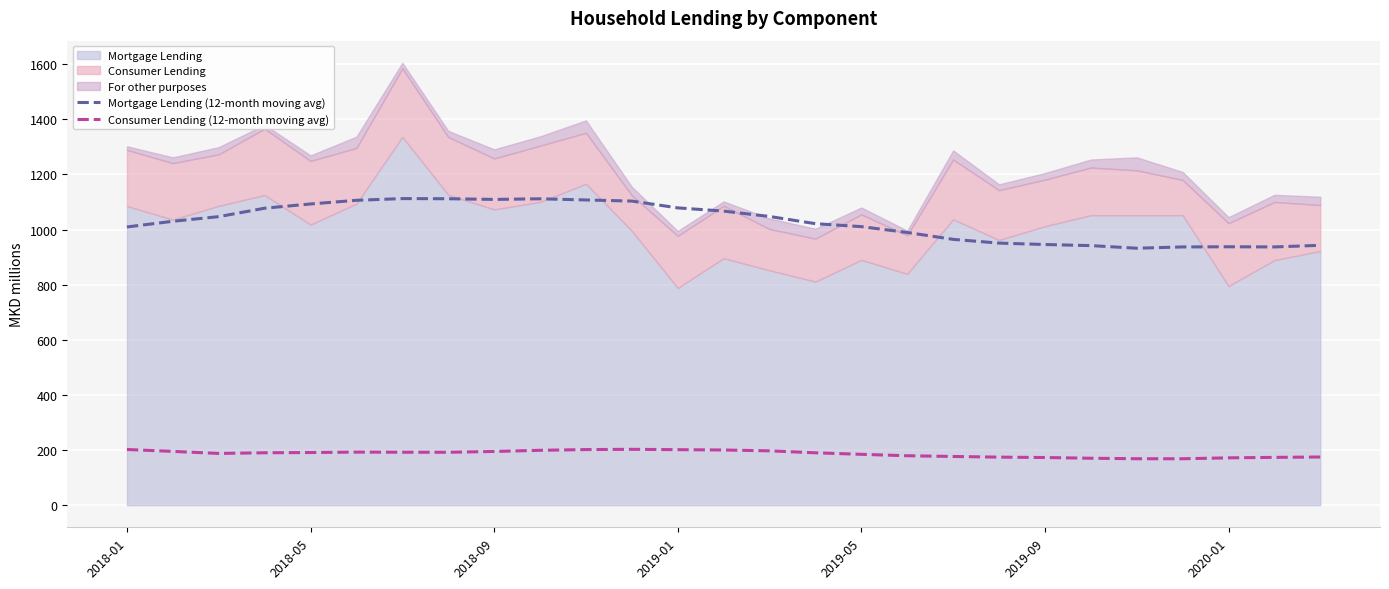

What position from the right is 21?

6